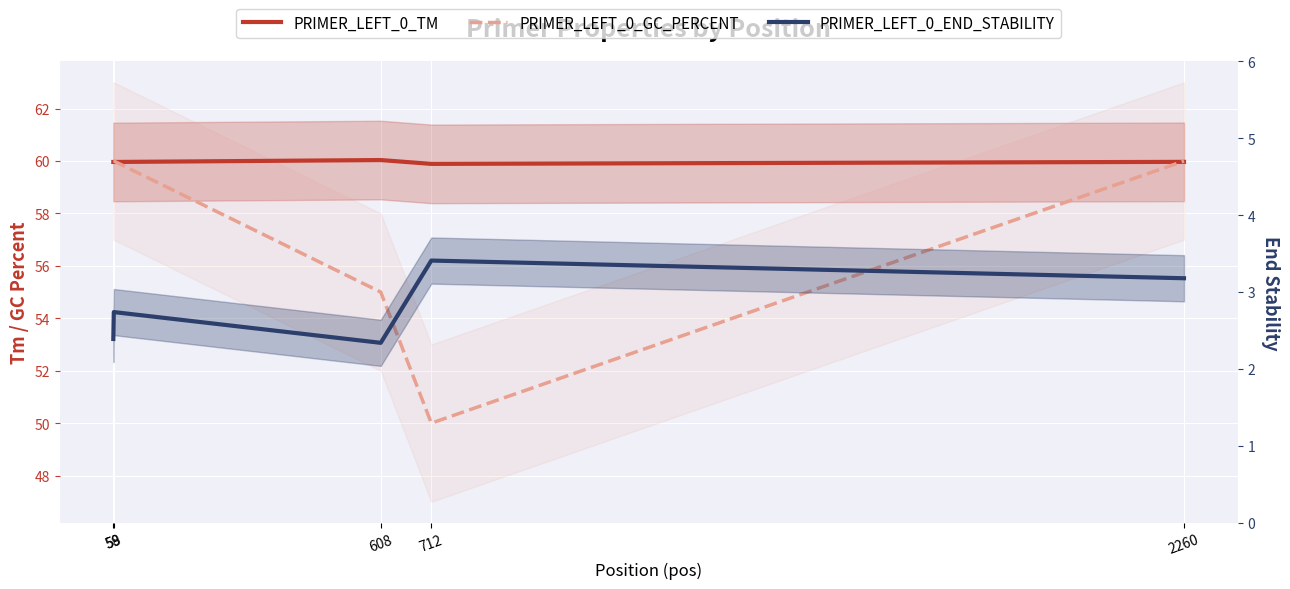

What is the difference between the PRIMER_LEFT_0_END_STABILITY values at 58 and 712?

1.0